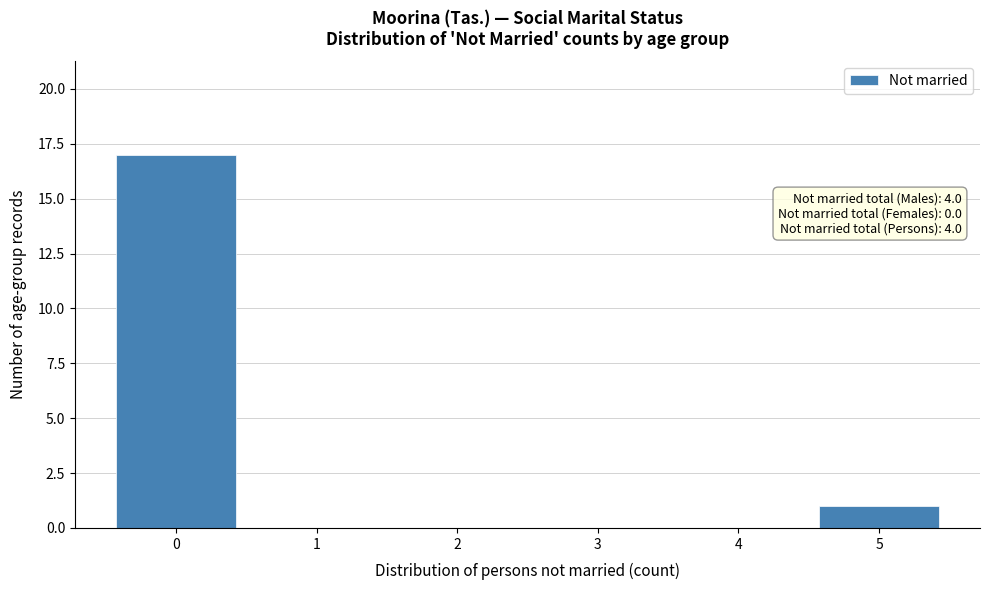

Reading left to right, transcribe all the data shown in this chart.

0=17	1=0	2=0	3=0	4=0	5=1